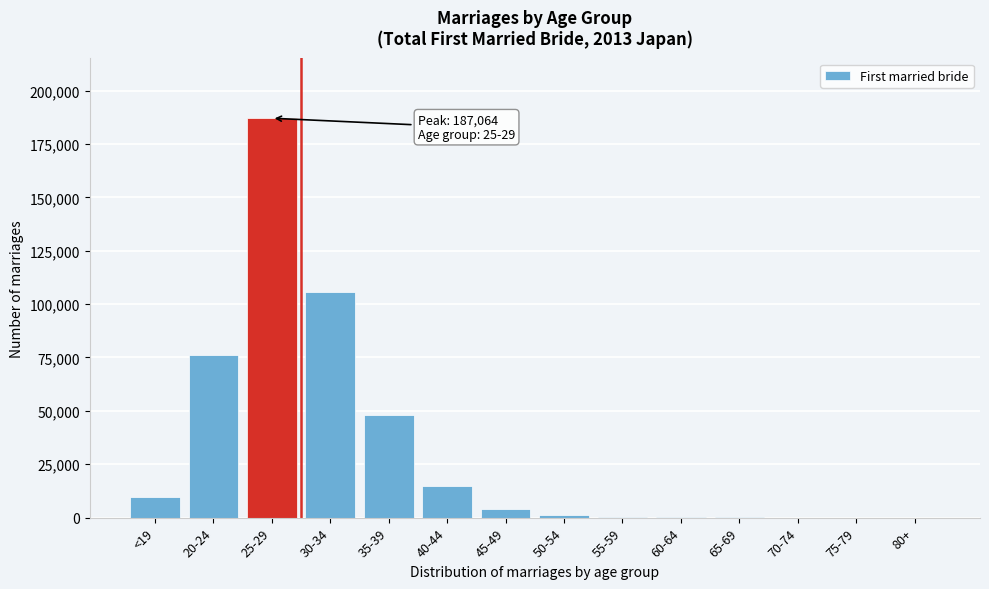

What is the sum of all values?

447631